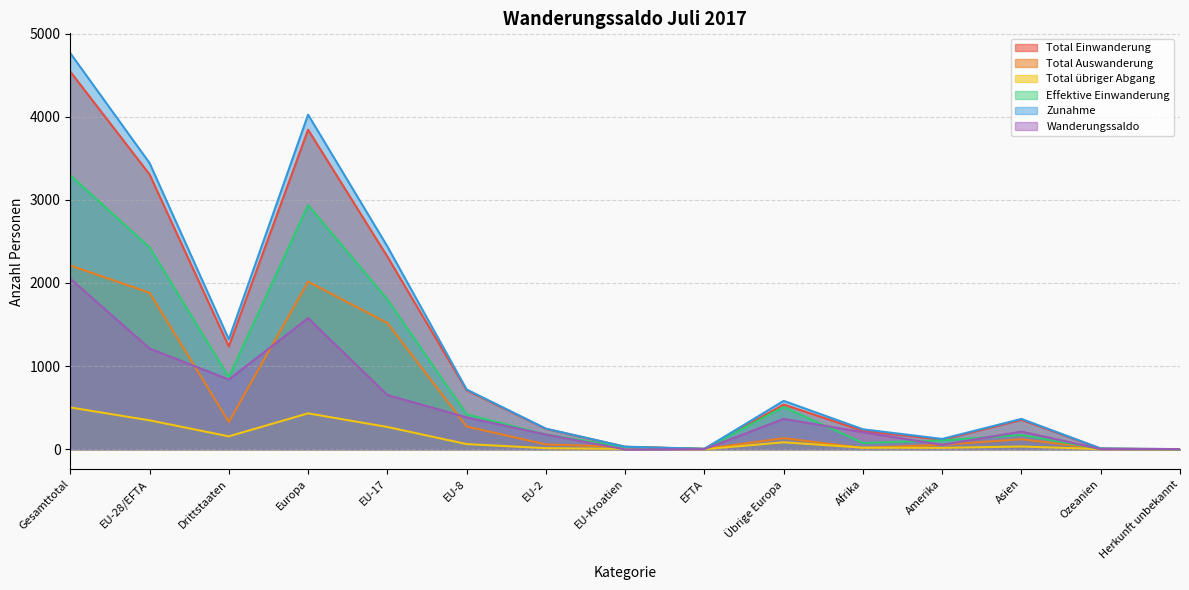

In Wanderungssaldo, how many points are lower than both neighbors (excluding endpoints)?

3